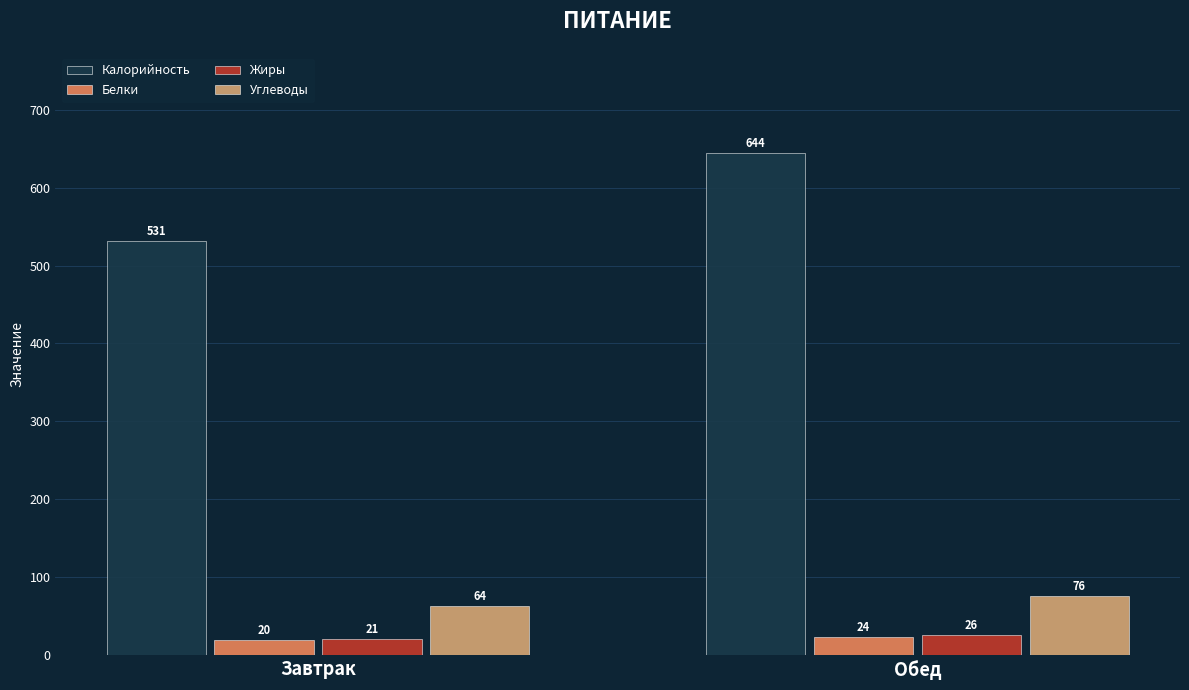

The Калорийность series shows 643.9 at Обед. True or false?

True